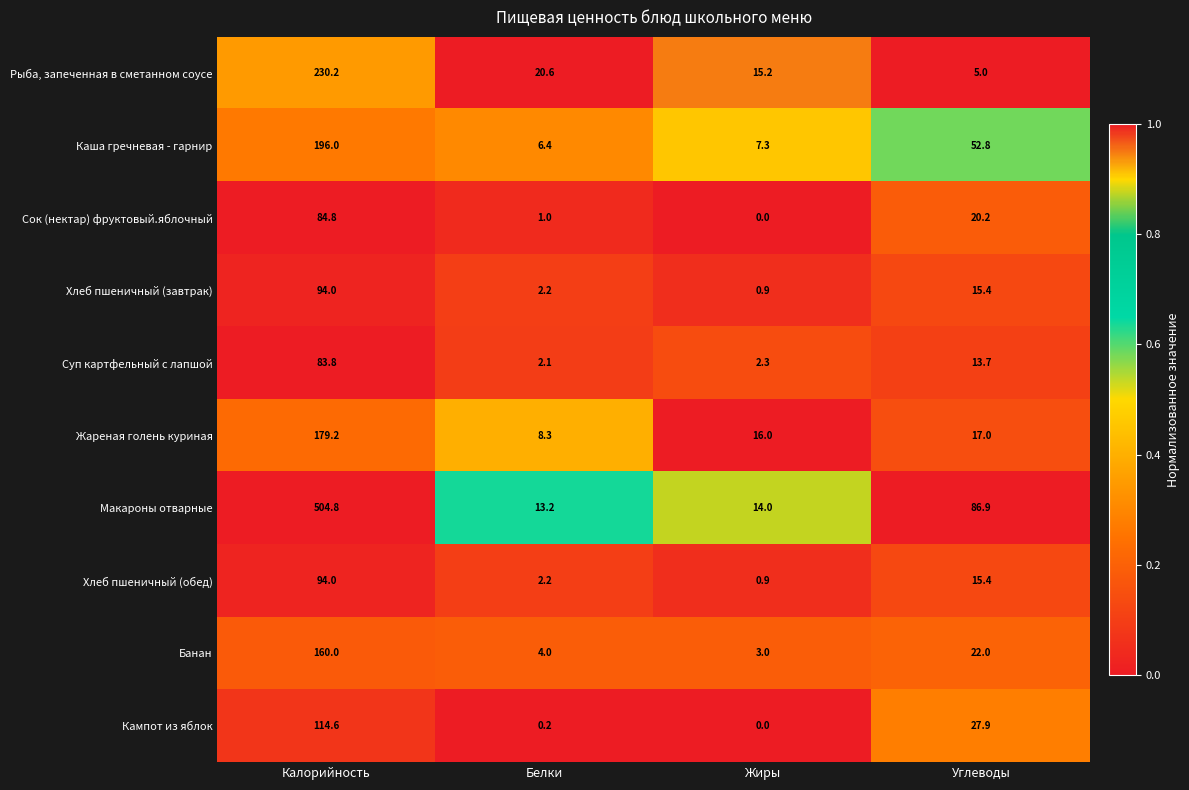

Which series has the largest range (max minus min)?

Макароны отварные